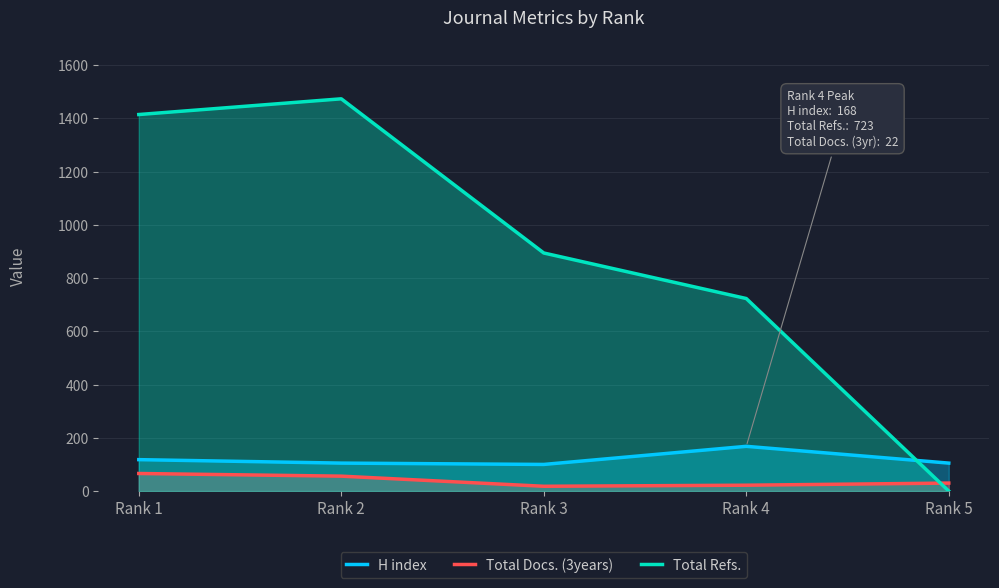

What are all the series names shown in the legend?

H index, Total Docs. (3years), Total Refs.